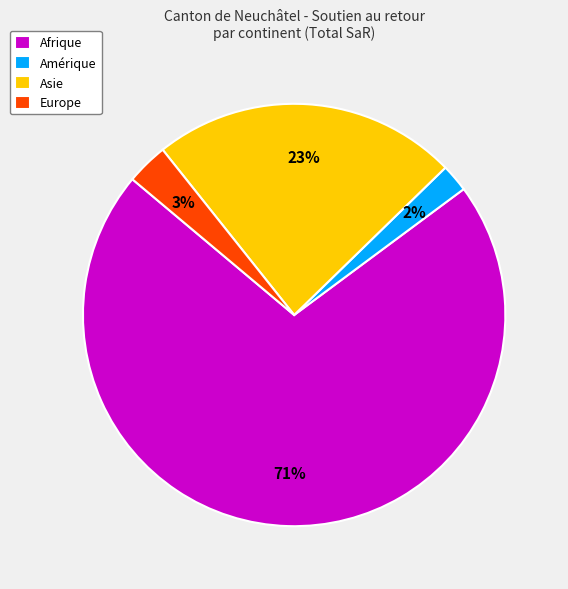

To the nearest percent, what is the average slice percentage?

25%